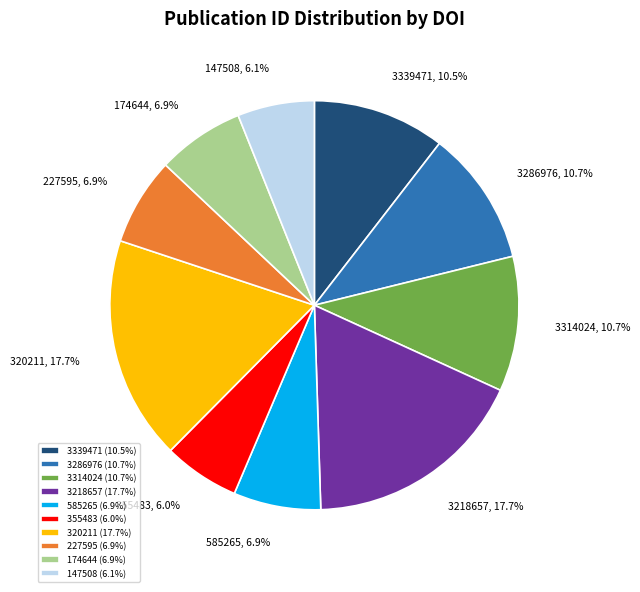

What portion of the pie excludes 147508 (6.1%)?

93.9%